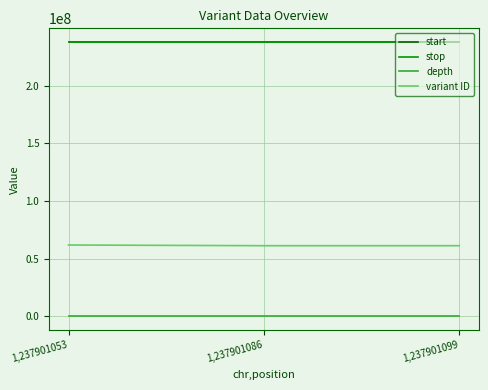

Is it true that depth equals 41 at 1,237901053?

True